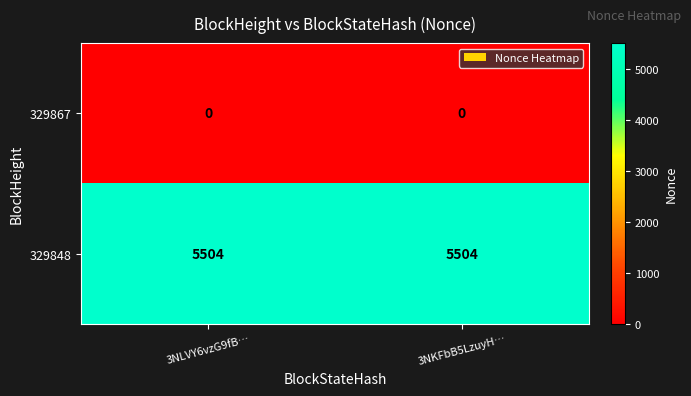

Rank the series at 3NLVY6vzG9fB… from lowest to highest value.

329867, 329848